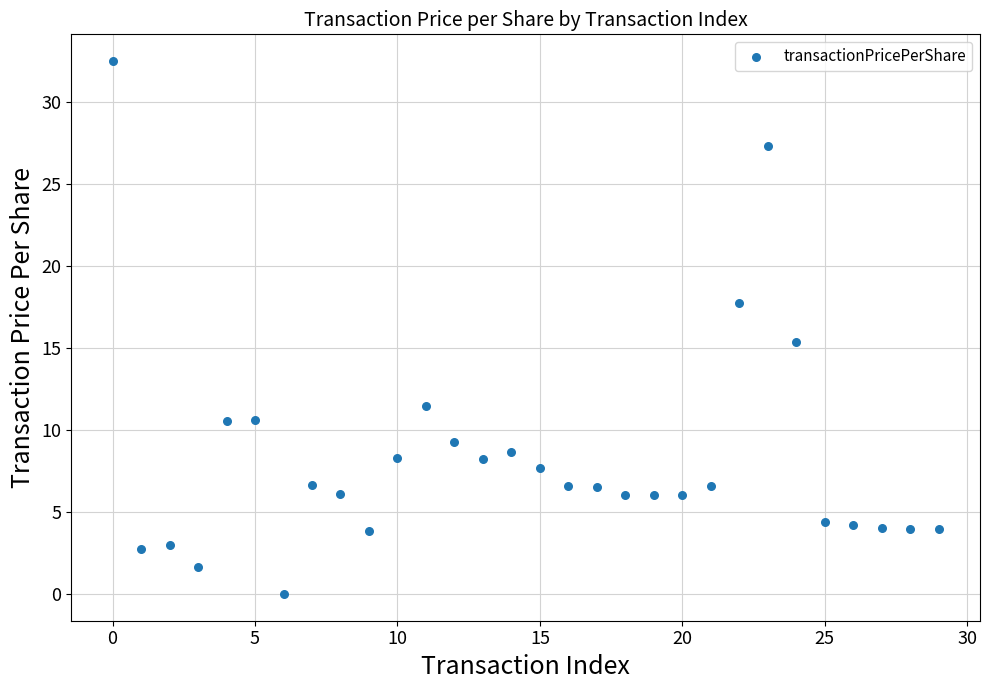

What Y value in the scatter plot is closest to 16?

15.4